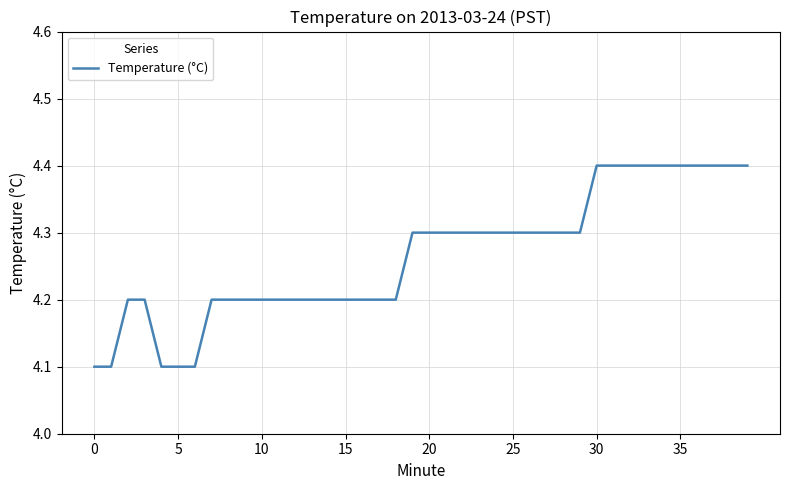

What is the smallest value displayed?

4.1